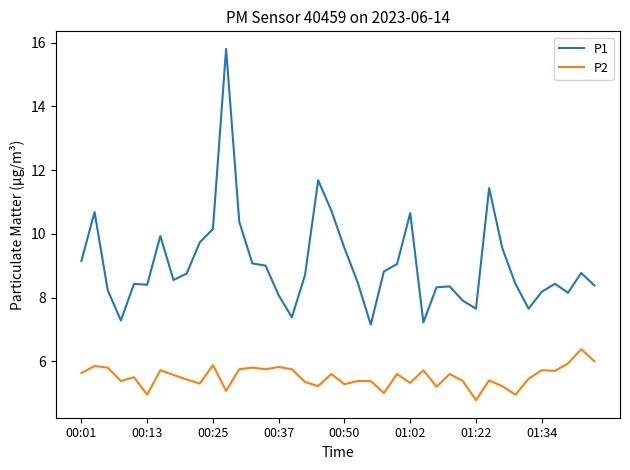

True or false: P1 and P2 cross at least once.

False